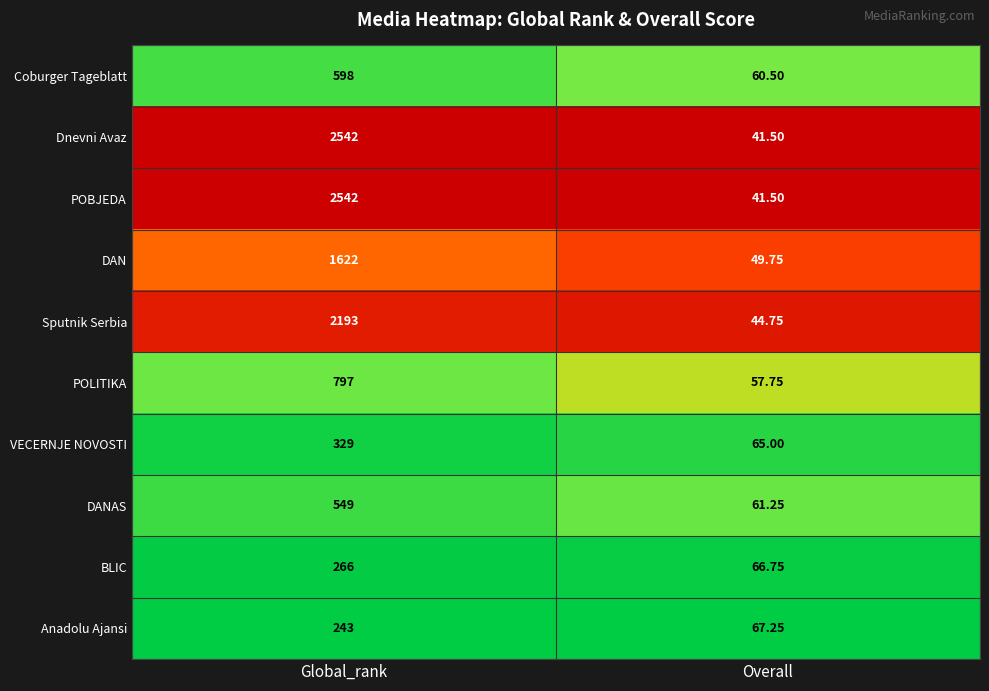

At which category does the chart reach its minimum across all series?

Overall